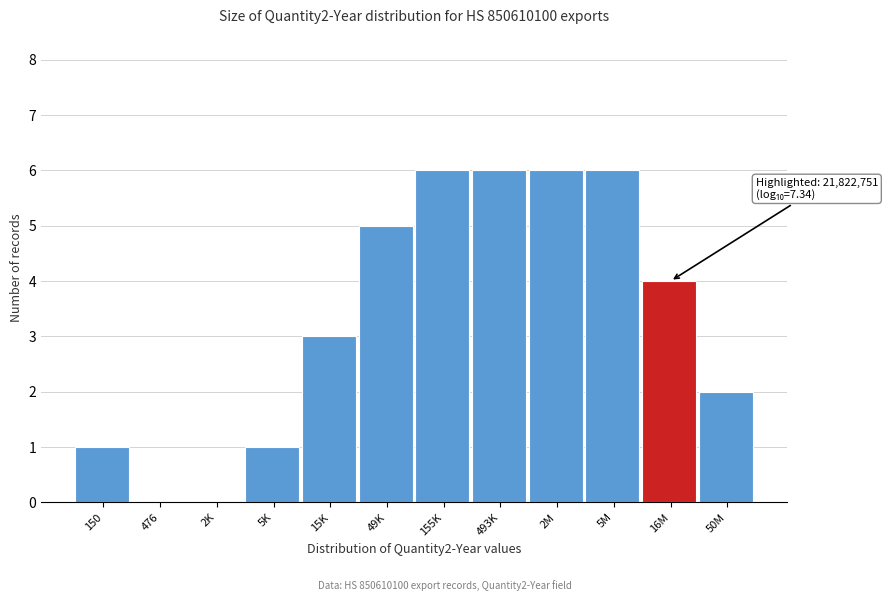

Reading right to left, extract all data points from this chart.

50M=2	16M=4	5M=6	2M=6	493K=6	155K=6	49K=5	15K=3	5K=1	2K=0	476=0	150=1